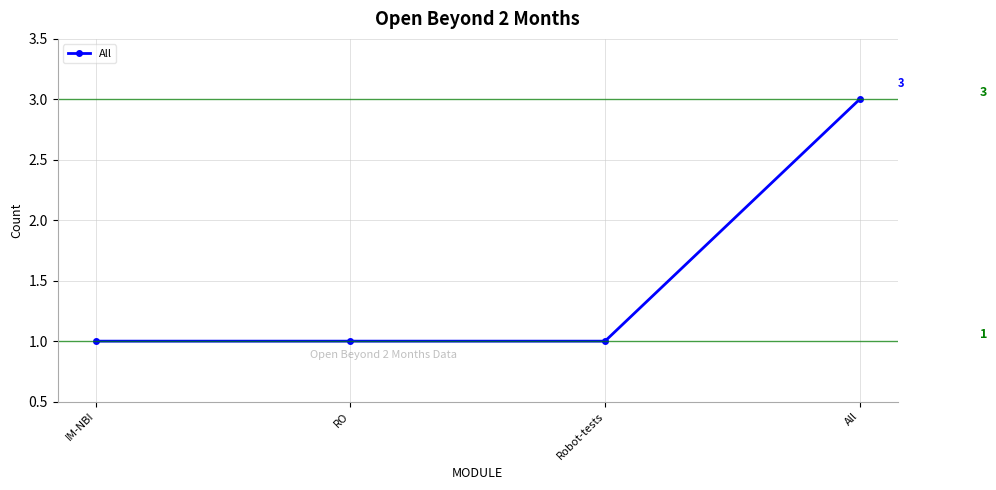

True or false: the data has more than 0 interior local peaks.

False